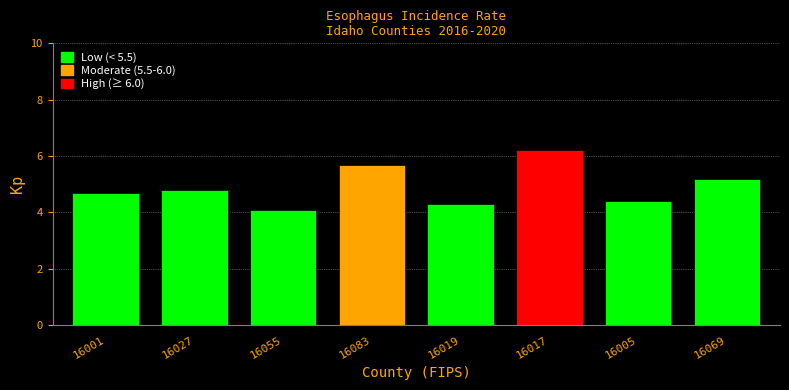

Reading left to right, transcribe all the data shown in this chart.

4.7	4.8	4.1	5.7	4.3	6.2	4.4	5.2